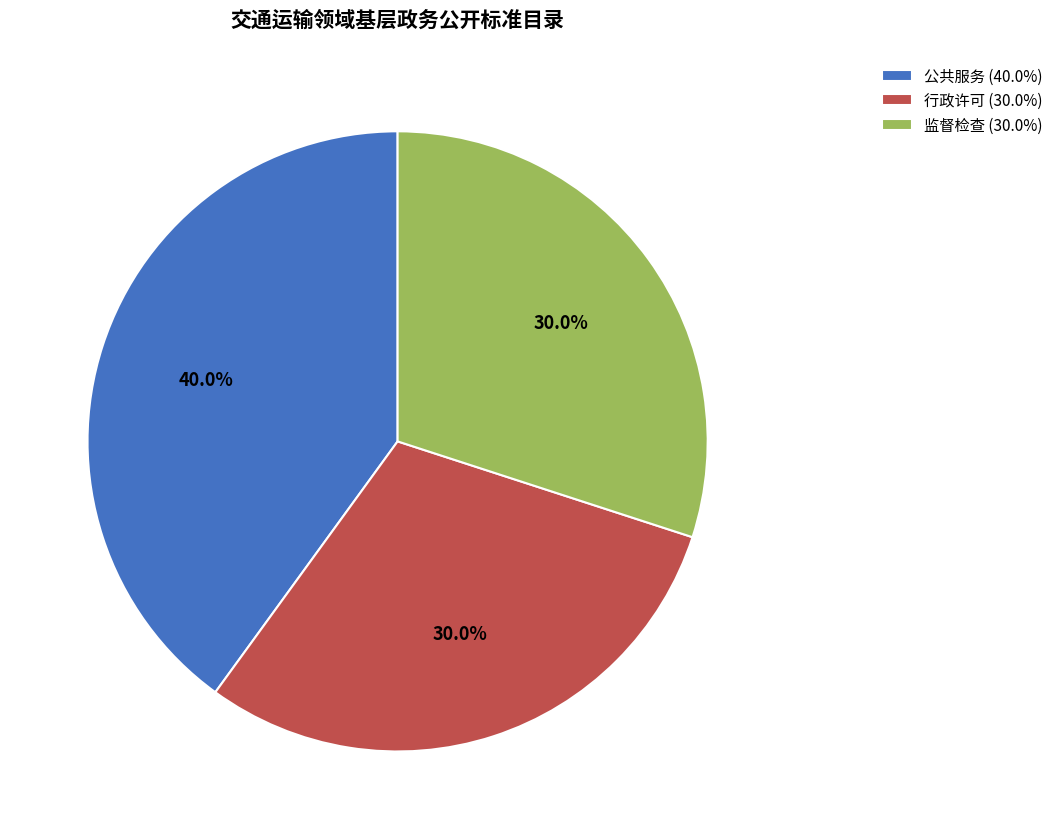

Is it true that 行政许可 is 30% of the pie?

True